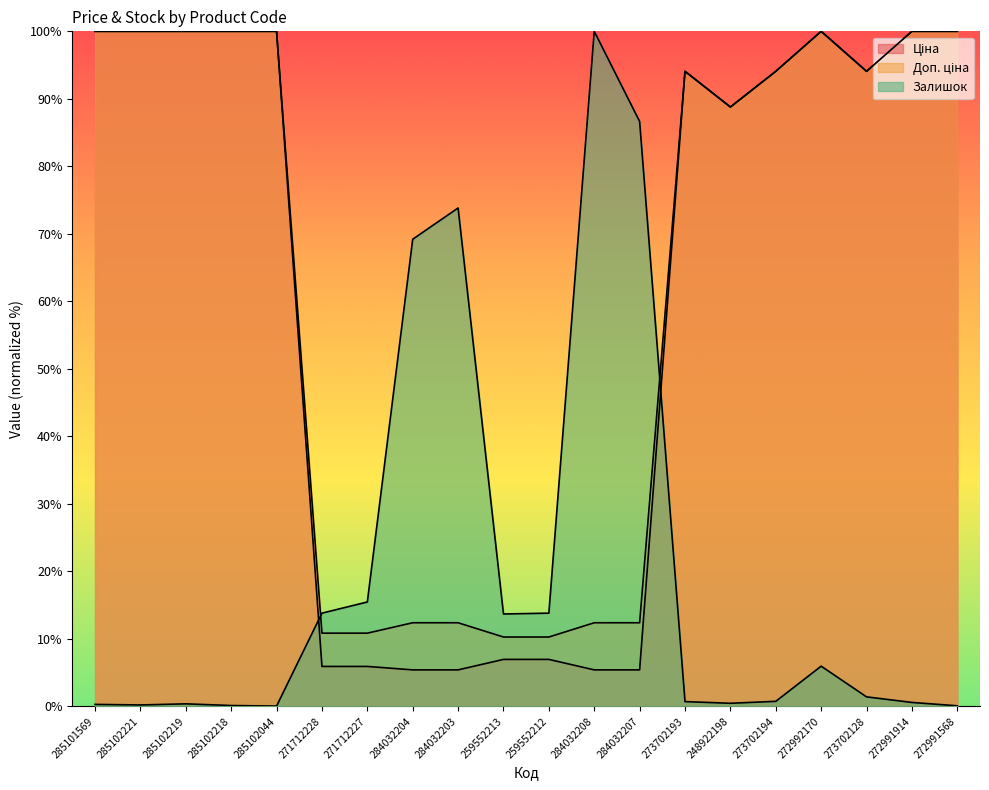

What is the minimum value for Ціна?

5.4